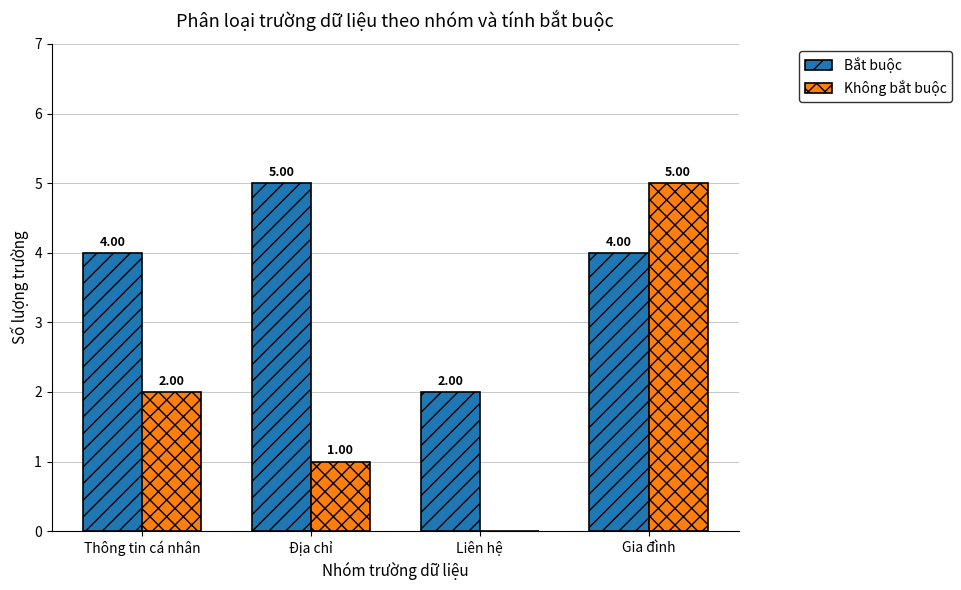

What is the sum of the Bắt buộc values at Liên hệ and Thông tin cá nhân?

6